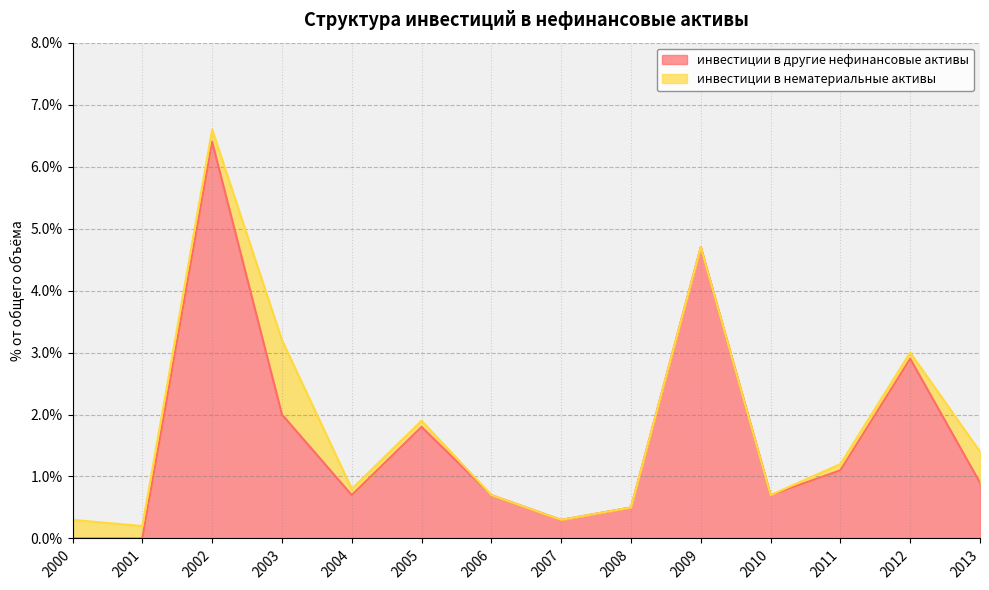

Is it true that the value at 2003 is 2.0?

True